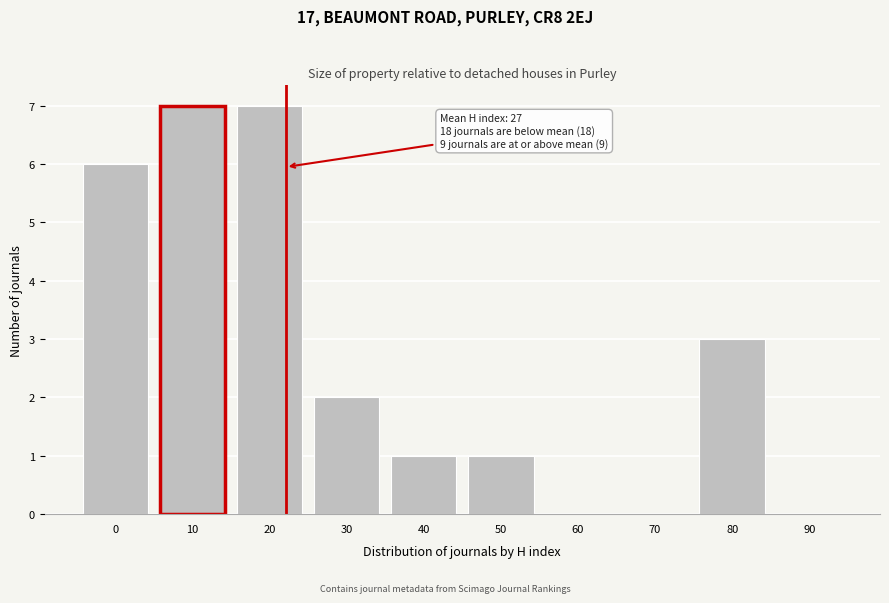

Reading left to right, transcribe all the data shown in this chart.

0=6	10=7	20=7	30=2	40=1	50=1	60=0	70=0	80=3	90=0